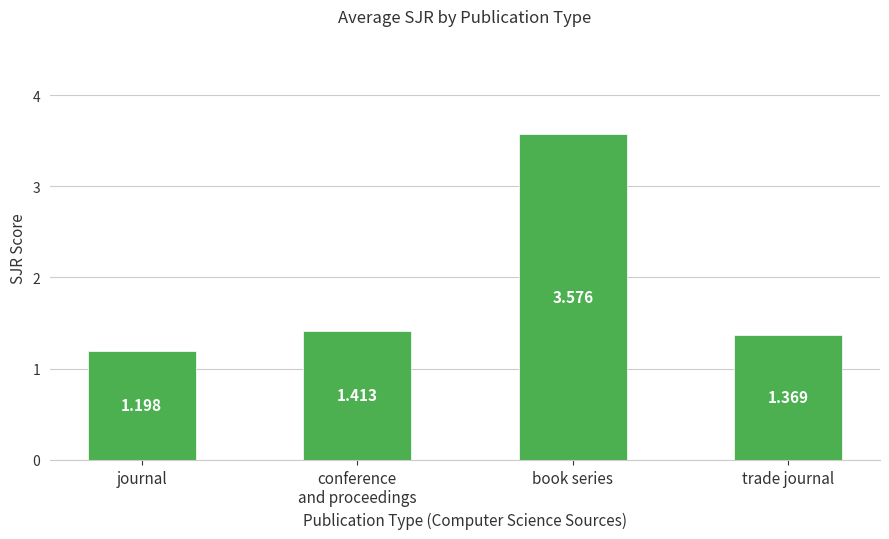

At which category does the chart reach its peak across all series?

book series